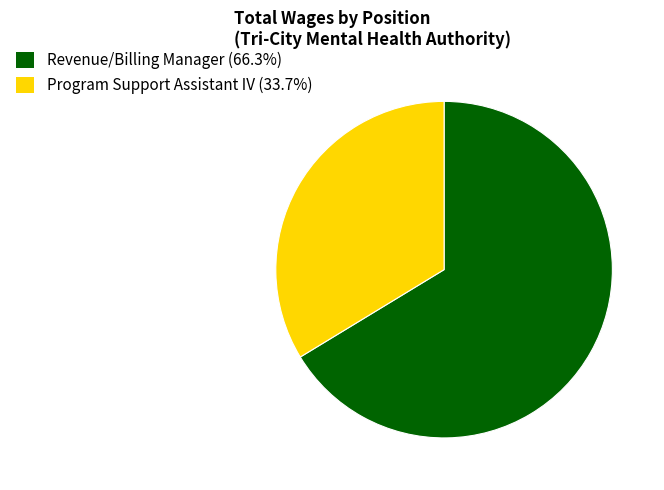

What is the largest slice in the pie chart?

Revenue/Billing Manager